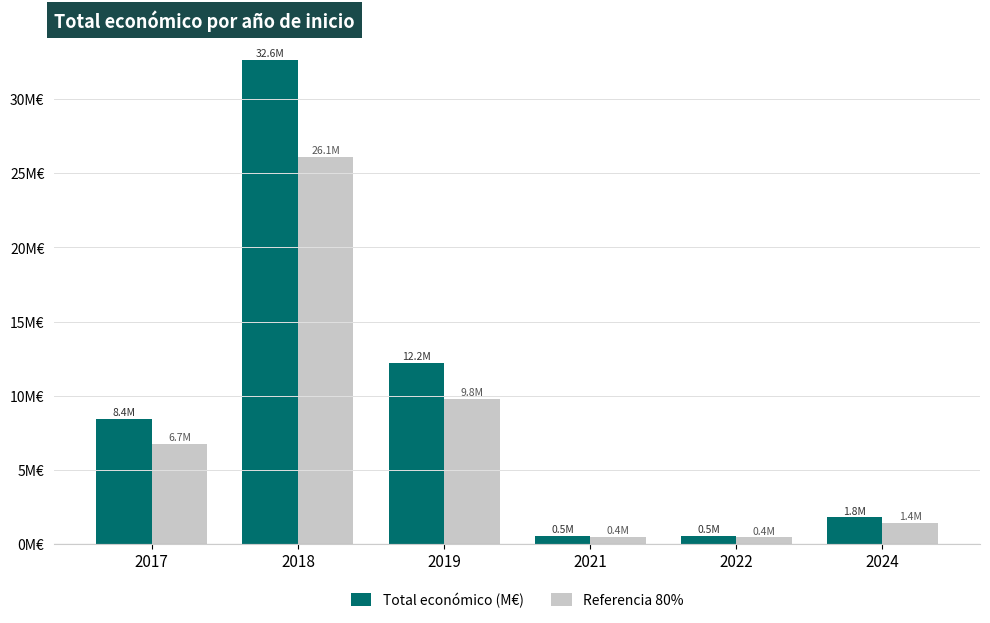

Are the bars grouped side by side (vs. stacked)?

Yes